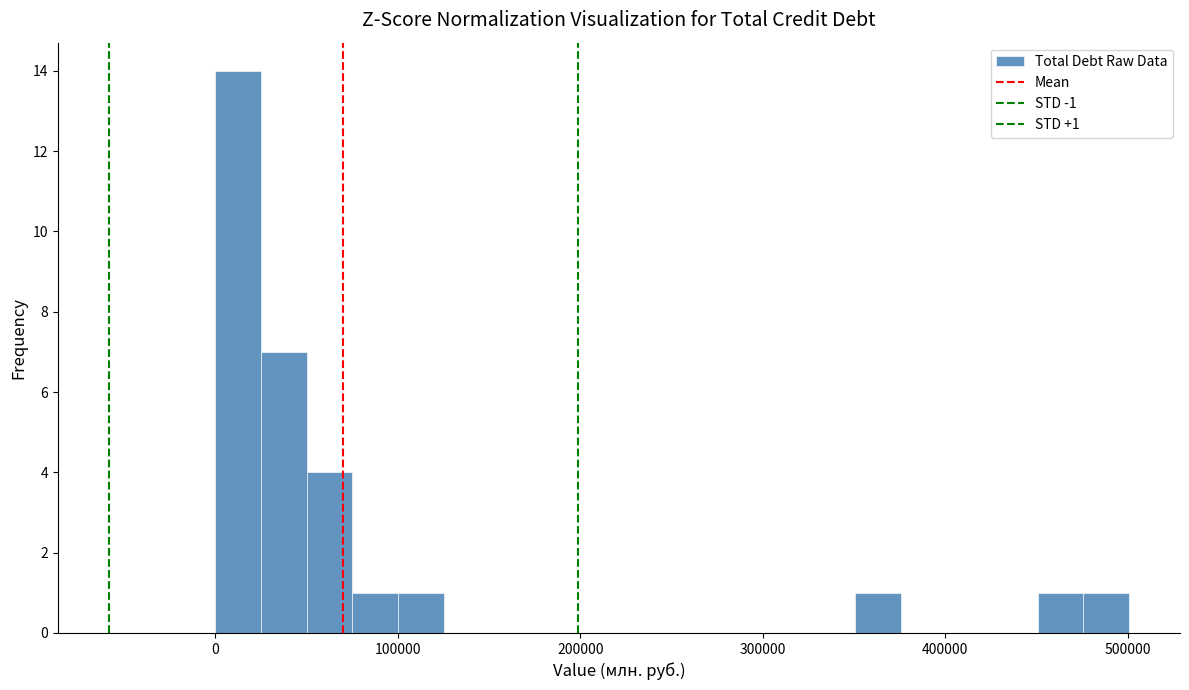

Around what value on the x-axis is the tallest bar? Give the approximate position of its centre, as read against the axis.

10000